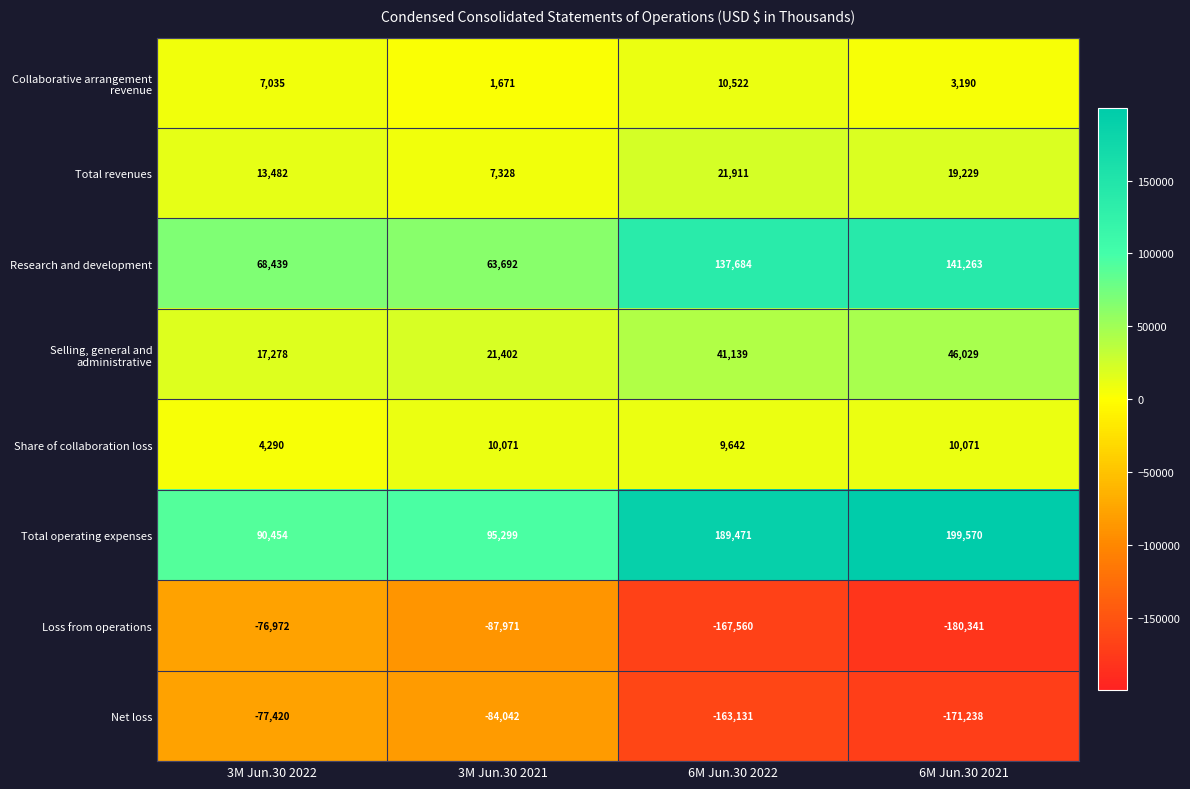

Which series has the largest total across all categories?

Total operating expenses